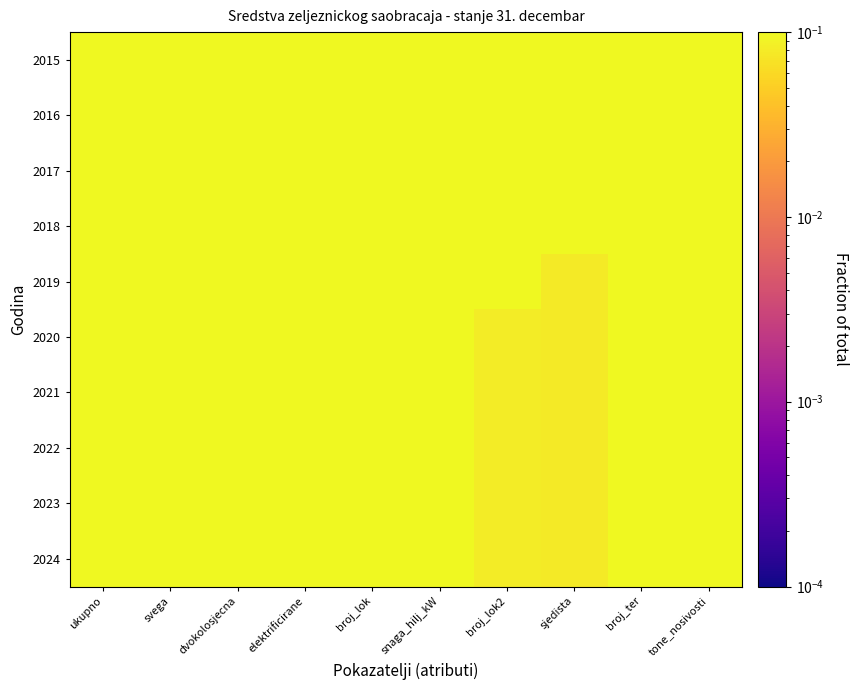

What is the maximum value shown in the chart?

0.1